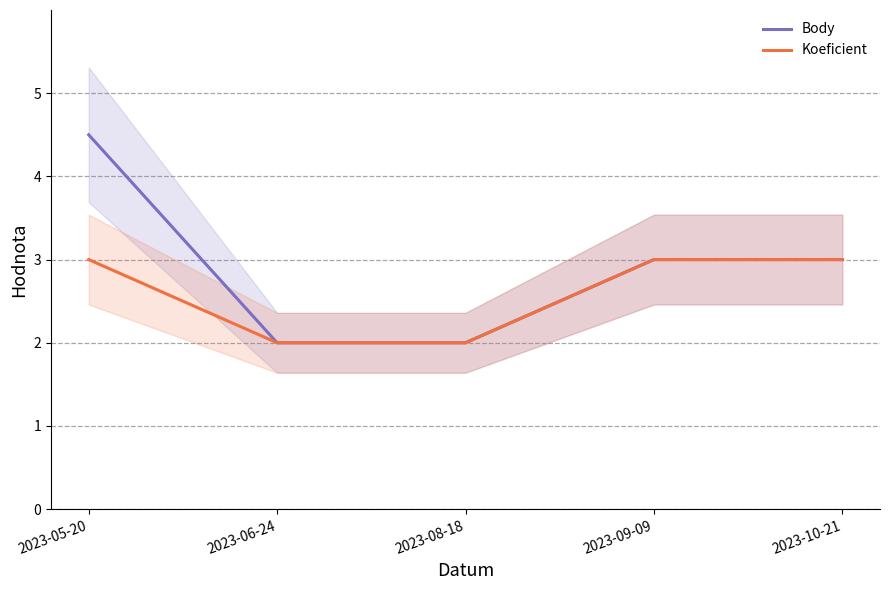

What is the label of the 2nd point from the right?

2023-09-09